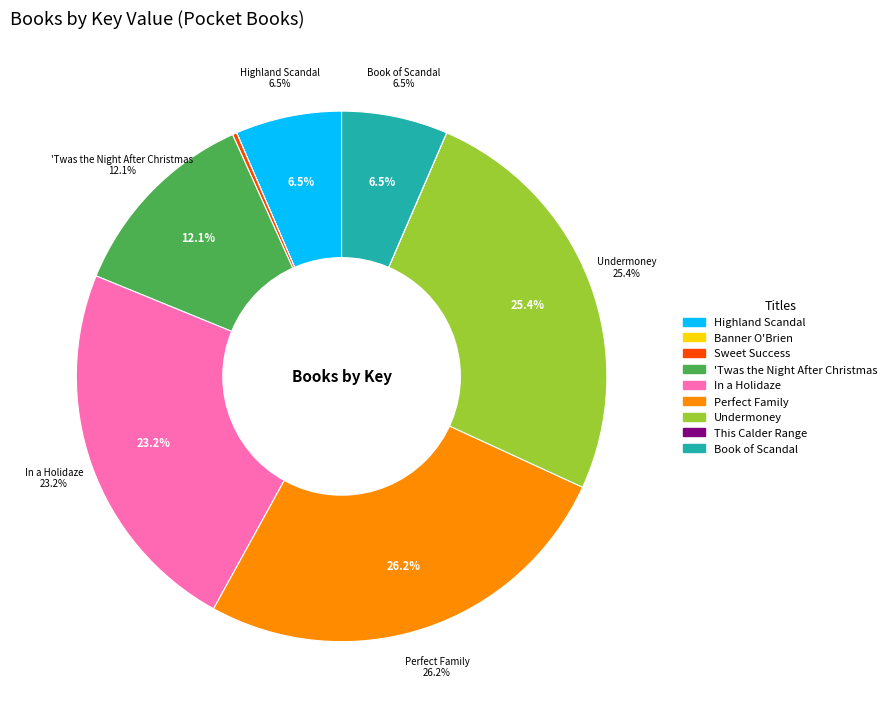

Between Book of Scandal and Sweet Success, which is larger?

Book of Scandal